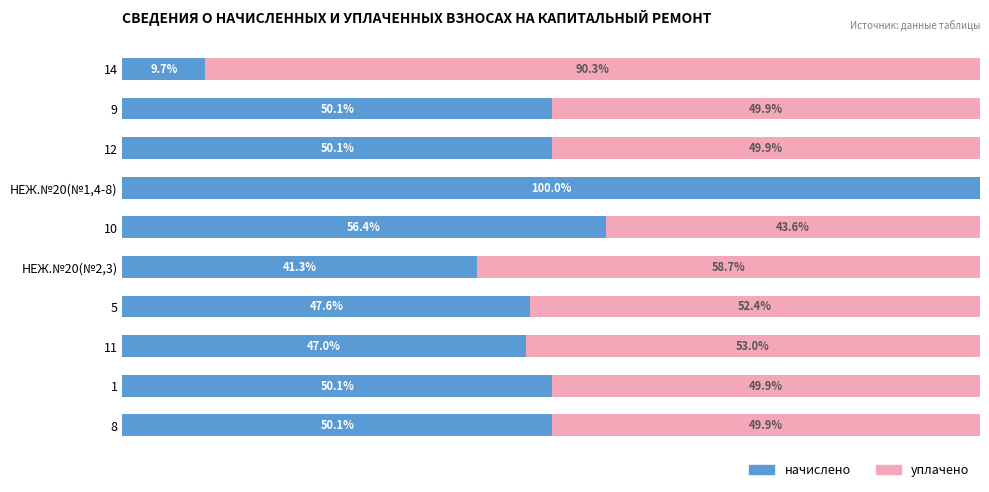

Which category has the highest value in the начислено series?

НЕЖ.№20(№1,4-8)